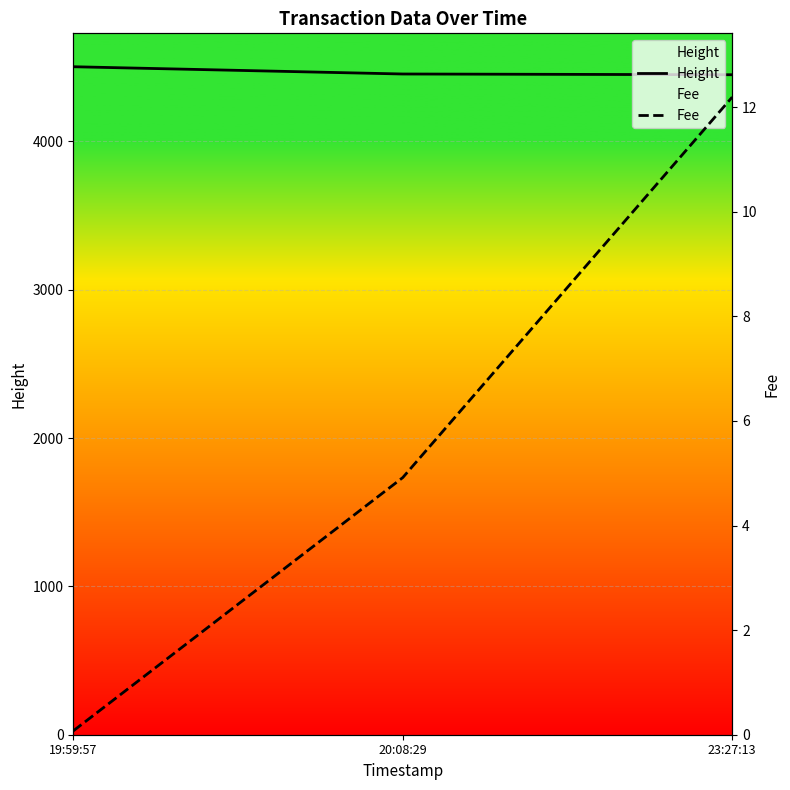

Count the number of data series in this chart.

2